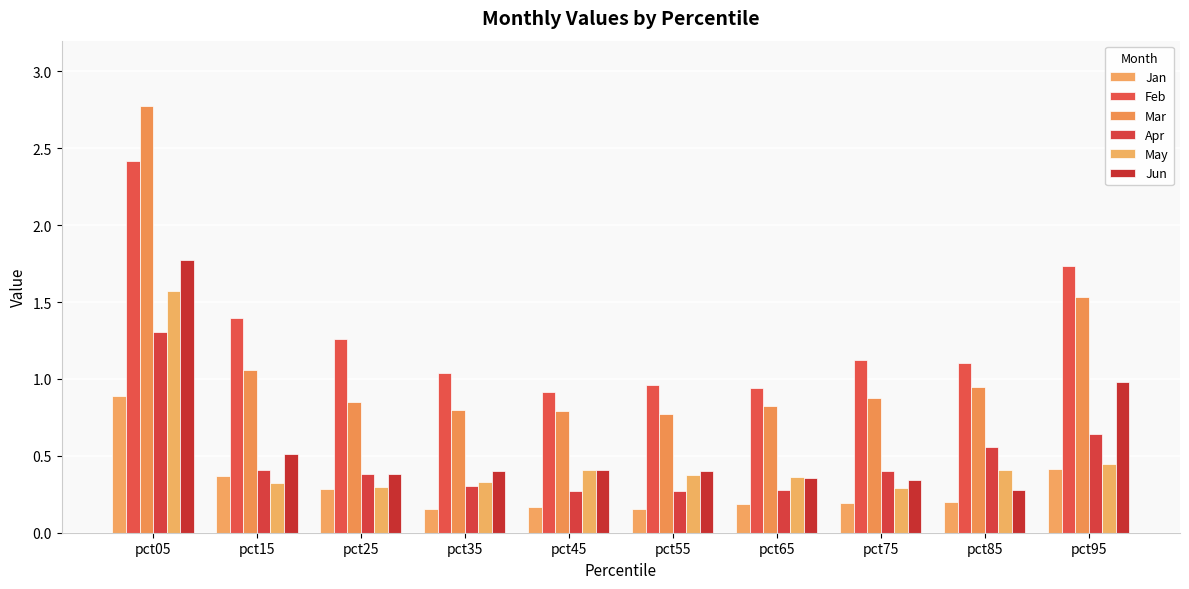

Reading left to right, what are all the values shown in this chart?

Jan: pct05=0.9	pct15=0.4	pct25=0.3	pct35=0.2	pct45=0.2	pct55=0.2	pct65=0.2	pct75=0.2	pct85=0.2	pct95=0.4
Feb: pct05=2.4	pct15=1.4	pct25=1.3	pct35=1.0	pct45=0.9	pct55=1.0	pct65=0.9	pct75=1.1	pct85=1.1	pct95=1.7
Mar: pct05=2.8	pct15=1.1	pct25=0.8	pct35=0.8	pct45=0.8	pct55=0.8	pct65=0.8	pct75=0.9	pct85=0.9	pct95=1.5
Apr: pct05=1.3	pct15=0.4	pct25=0.4	pct35=0.3	pct45=0.3	pct55=0.3	pct65=0.3	pct75=0.4	pct85=0.6	pct95=0.6
May: pct05=1.6	pct15=0.3	pct25=0.3	pct35=0.3	pct45=0.4	pct55=0.4	pct65=0.4	pct75=0.3	pct85=0.4	pct95=0.4
Jun: pct05=1.8	pct15=0.5	pct25=0.4	pct35=0.4	pct45=0.4	pct55=0.4	pct65=0.4	pct75=0.3	pct85=0.3	pct95=1.0